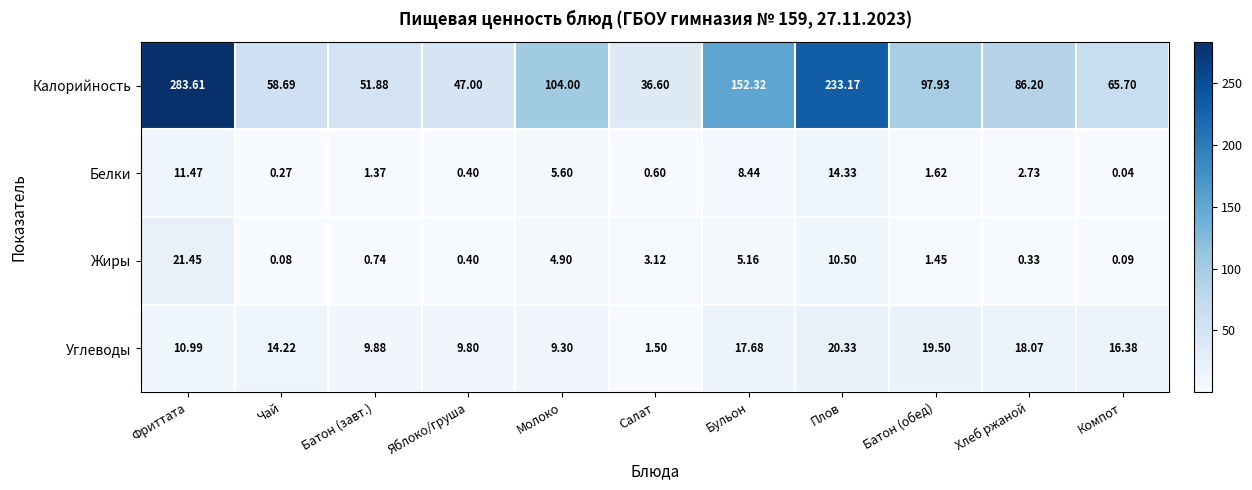

Where does the Углеводы series first go above 14?

Чай